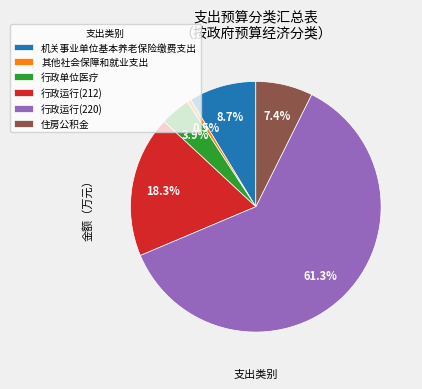

Which slice represents more than half of the pie?

行政运行(220)